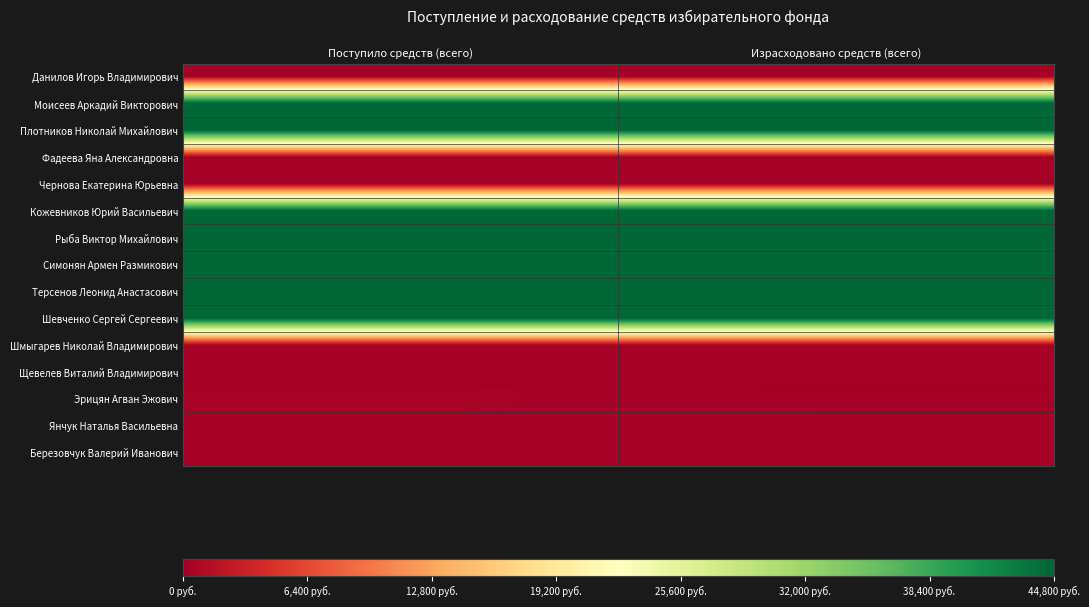

Count the number of categories in the chart.

2